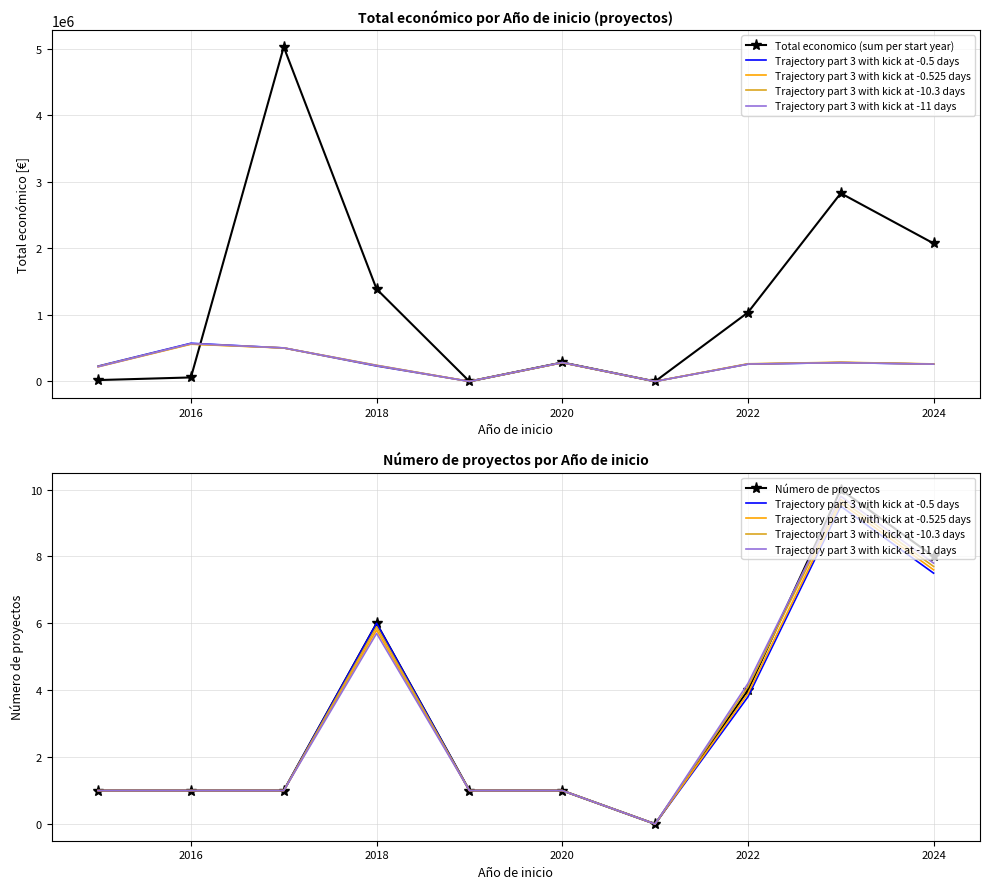

What is the value of the Trajectory part 3 with kick at -10.3 days point at the 3rd from the left?

1.0